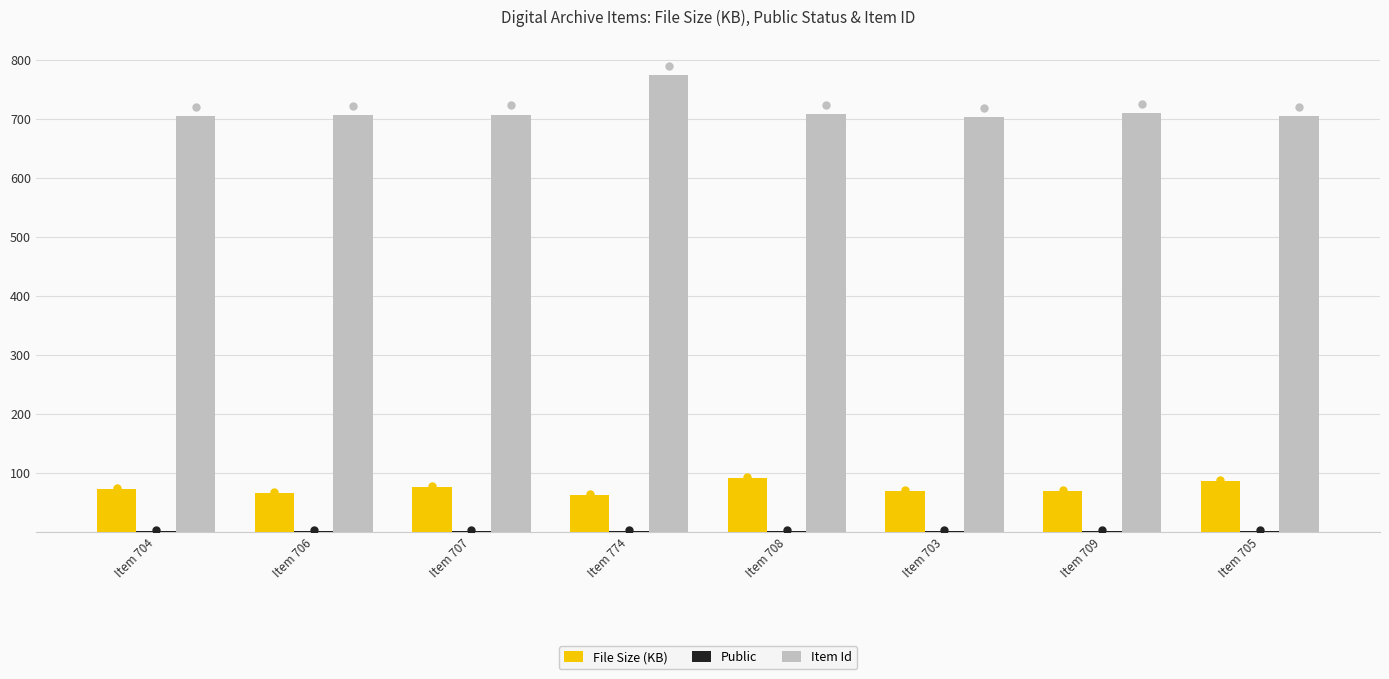

Which series has the largest total across all categories?

Item Id